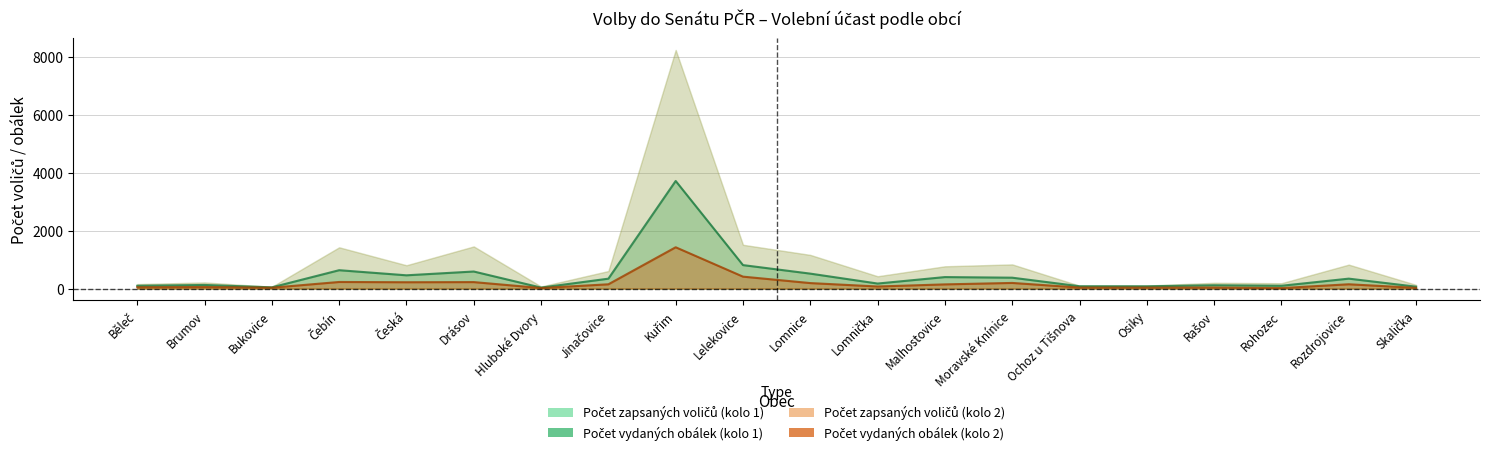

True or false: Počet vydaných obálek (kolo 1) and Počet zapsaných voličů (kolo 1) intersect in this chart.

False